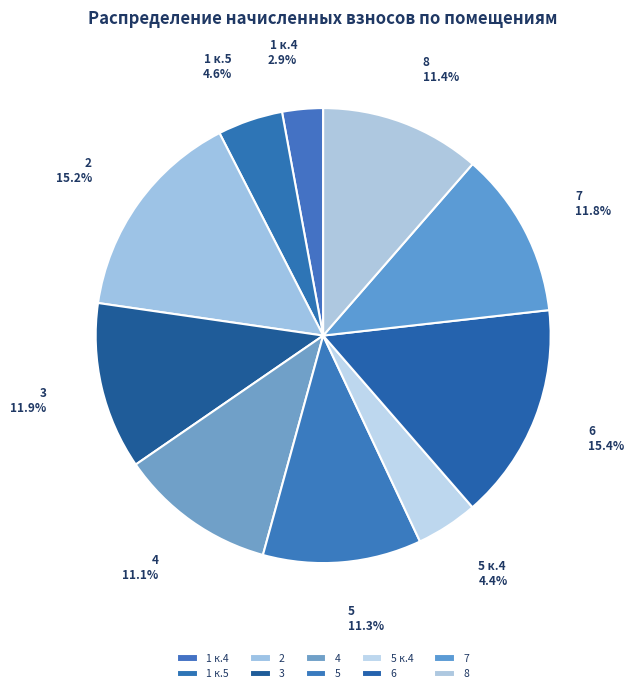

What is the smallest slice in the pie chart?

1 к.4